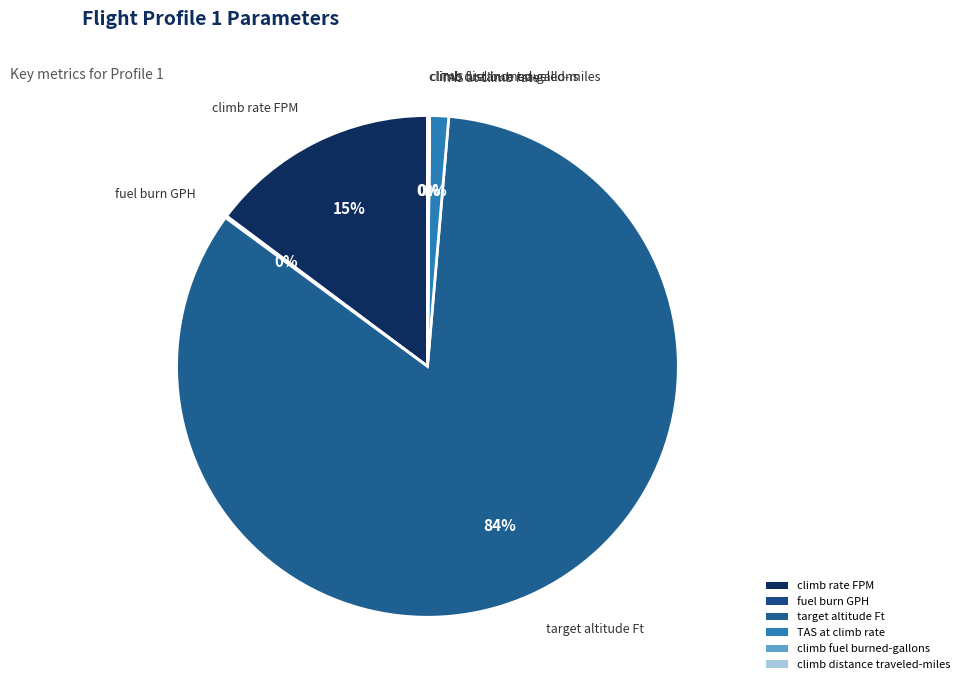

Does any single category account for the majority?

Yes